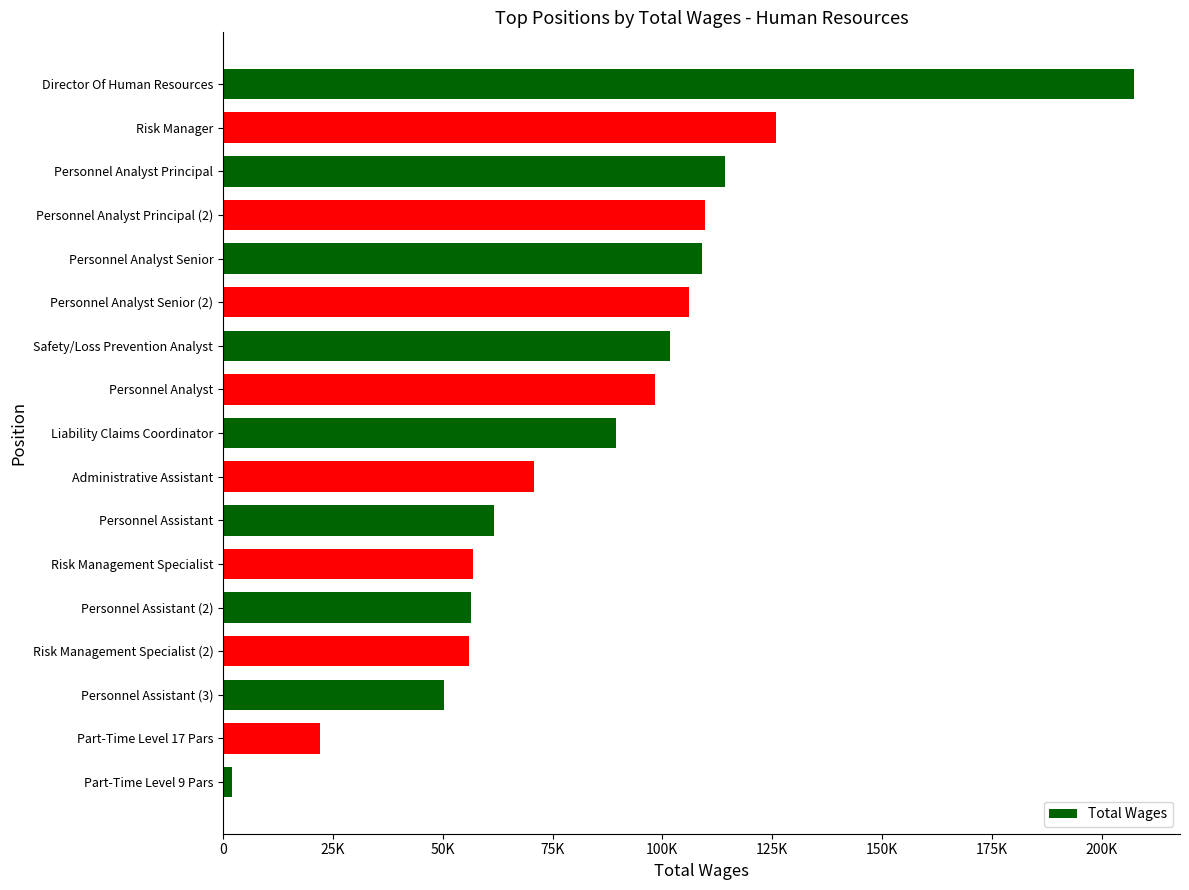

Are the bars horizontal?

Yes